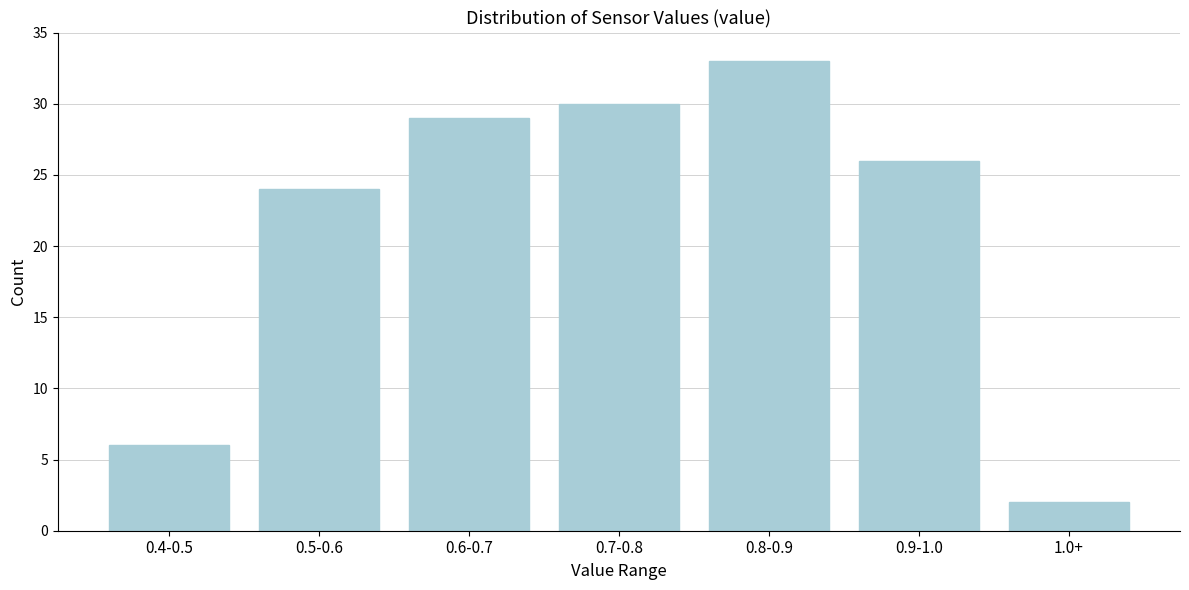

Reading left to right, extract all data points from this chart.

0.4-0.5=6	0.5-0.6=24	0.6-0.7=29	0.7-0.8=30	0.8-0.9=33	0.9-1.0=26	1.0+=2